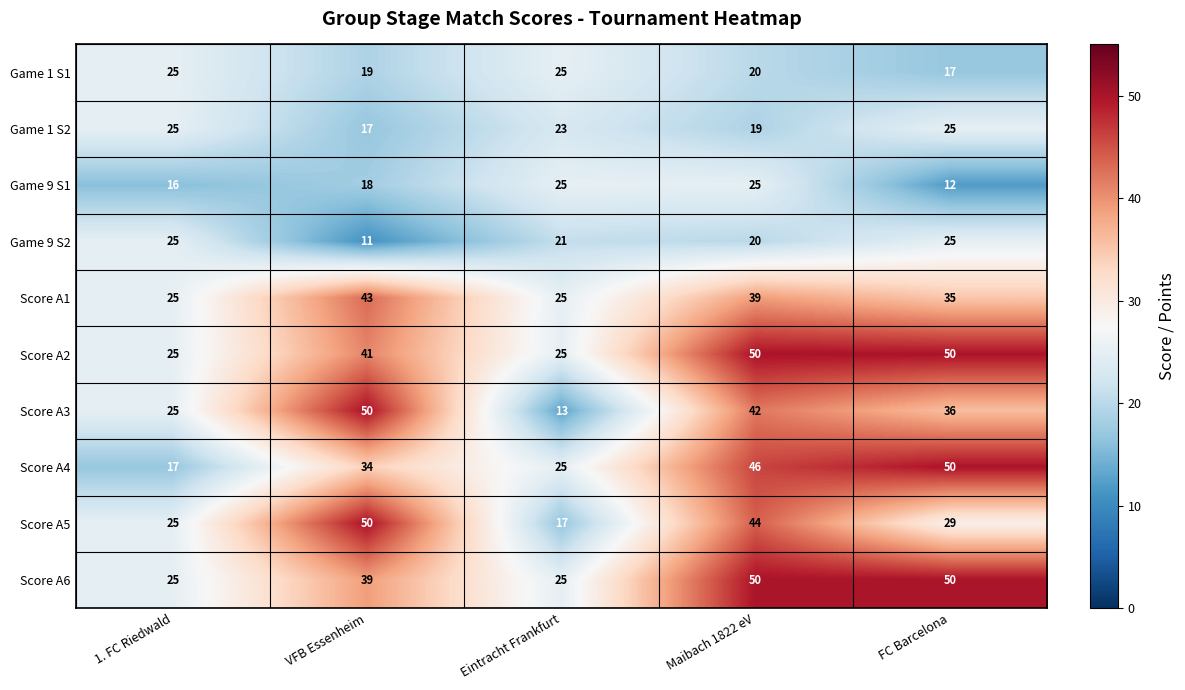

True or false: Score A4 has a value of 34 at VFB Essenheim.

True